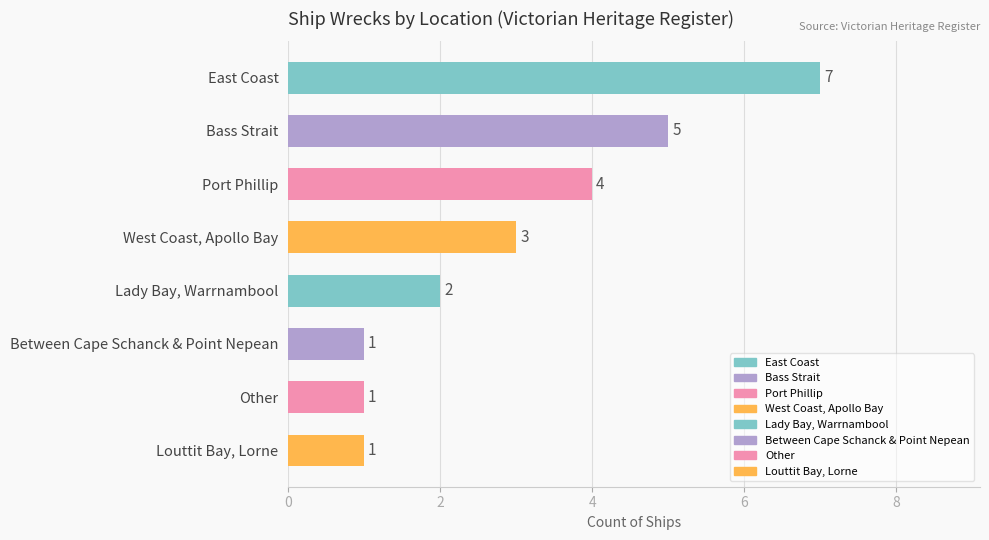

Which category has the highest value across all series?

East Coast